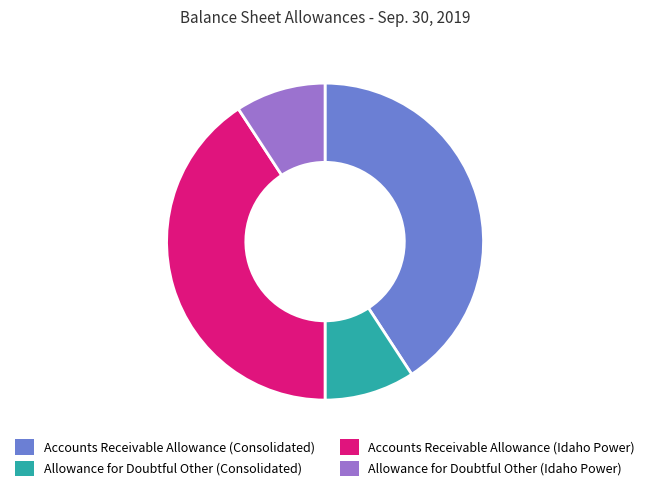

Does any single category account for the majority?

No